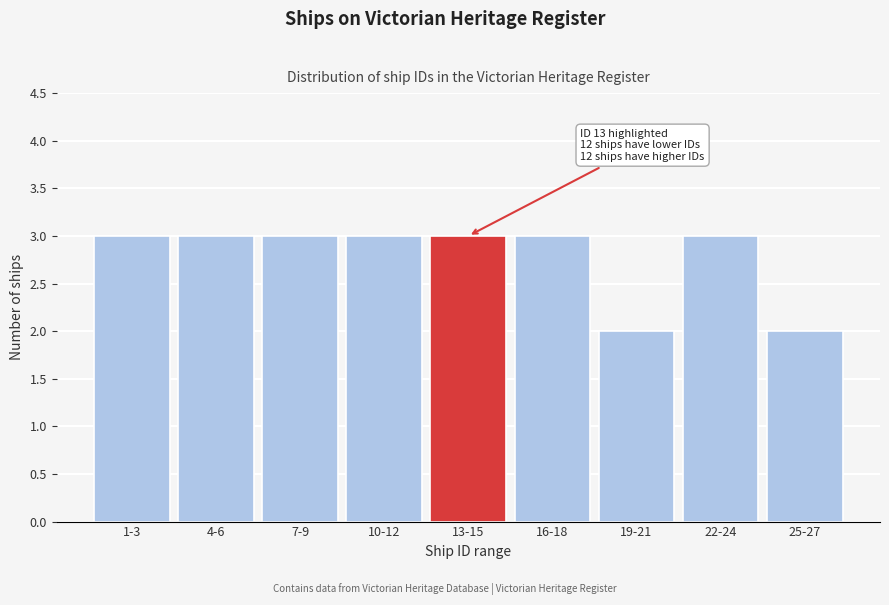

Reading left to right, what are all the values shown in this chart?

3	3	3	3	3	3	2	3	2